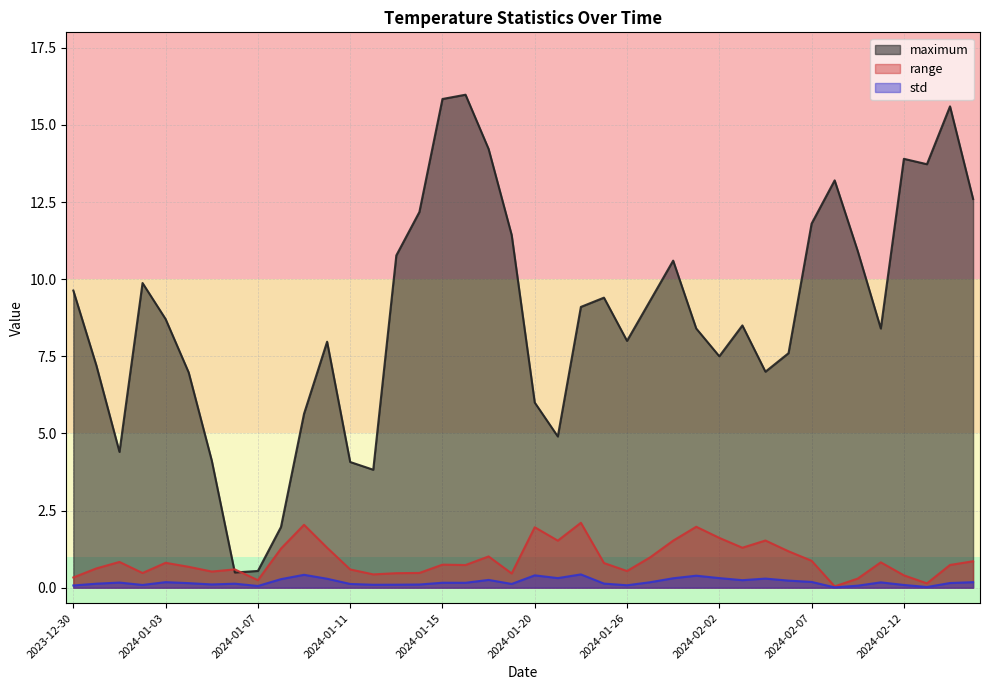

What are all the series names shown in the legend?

maximum, range, std